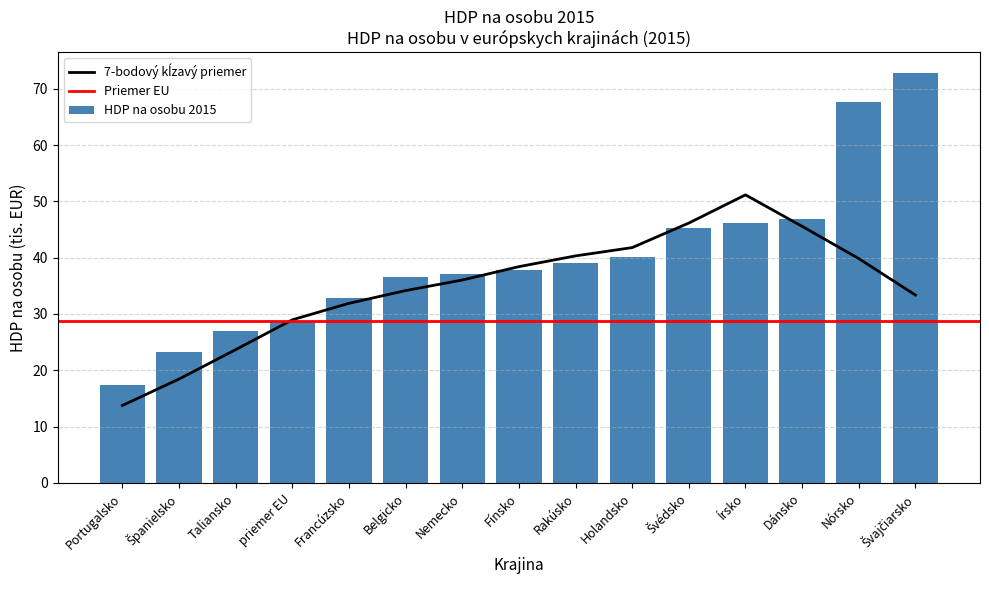

The chart shows a value of 11.6 at Dánsko. True or false?

False